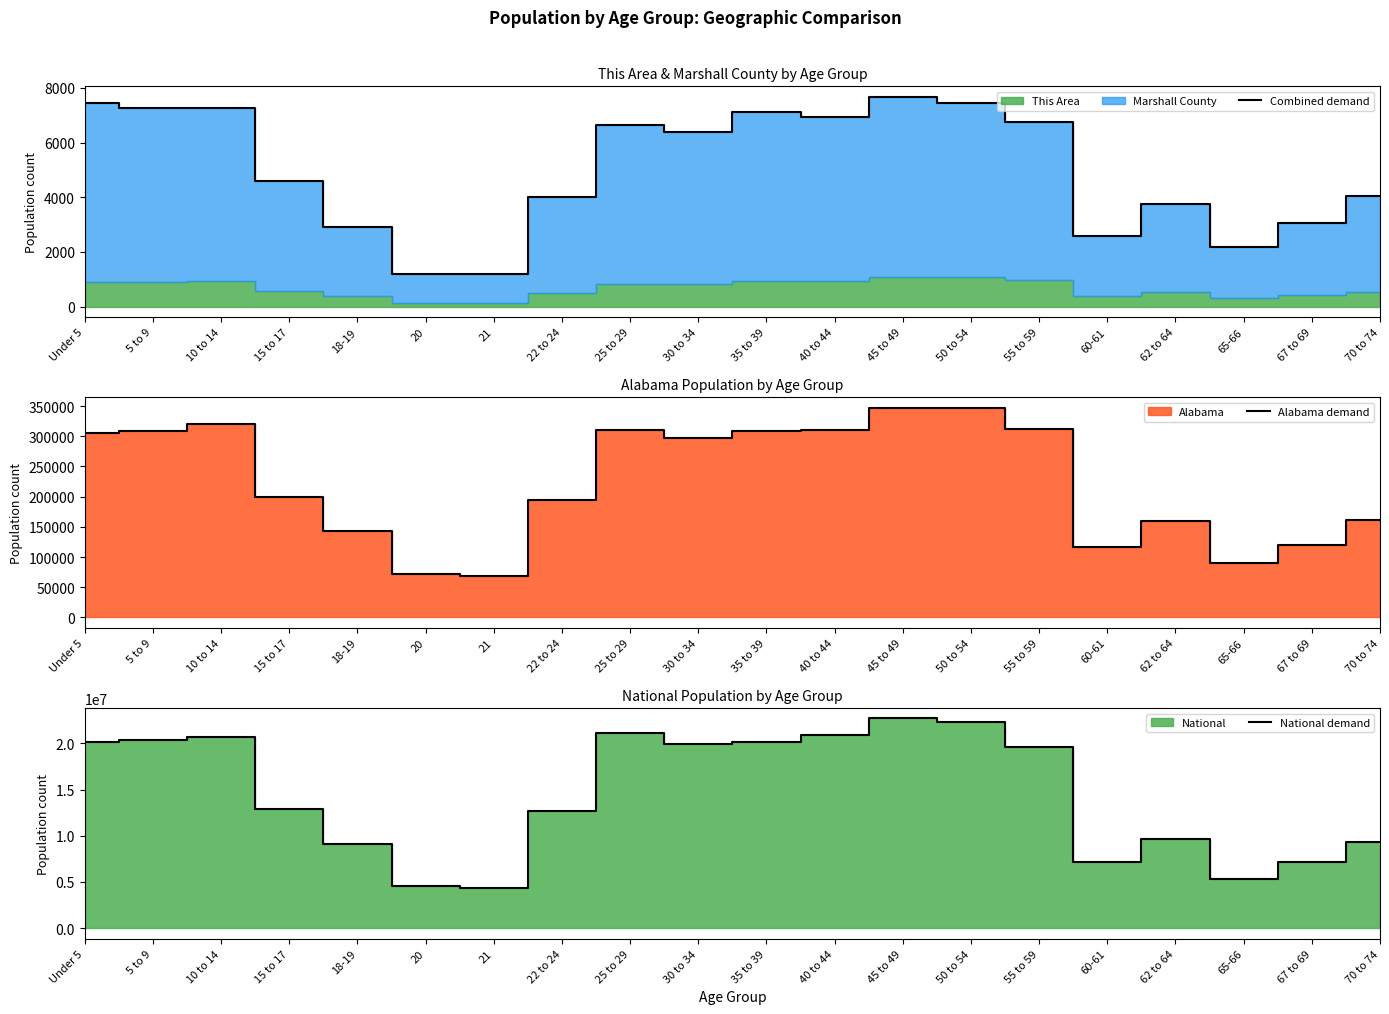

What is the label of the 12th point from the right?

25 to 29